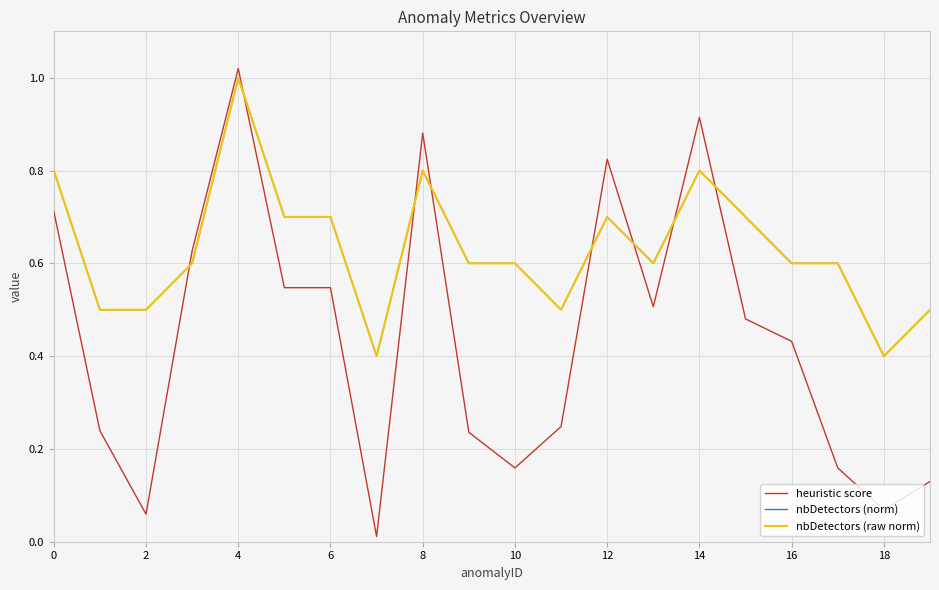

What is the maximum value shown in the chart?

1.0